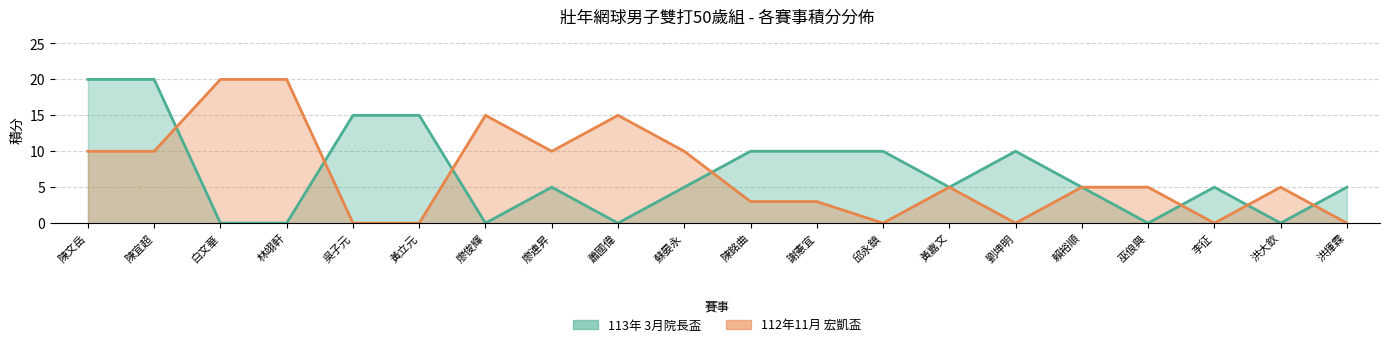

At how many categories does at least one series exceed 13?

8